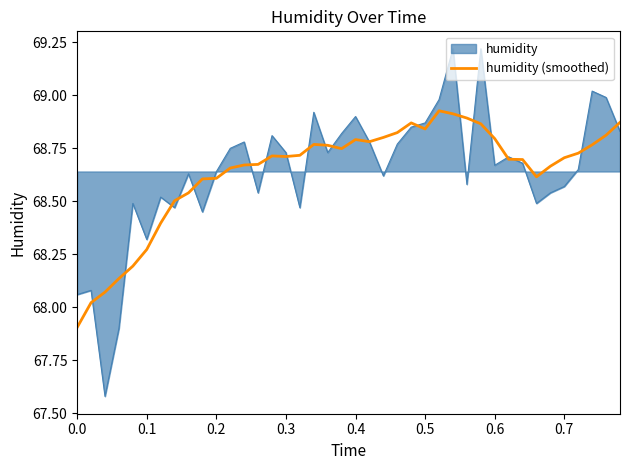

Which series has the widest spread of values?

humidity